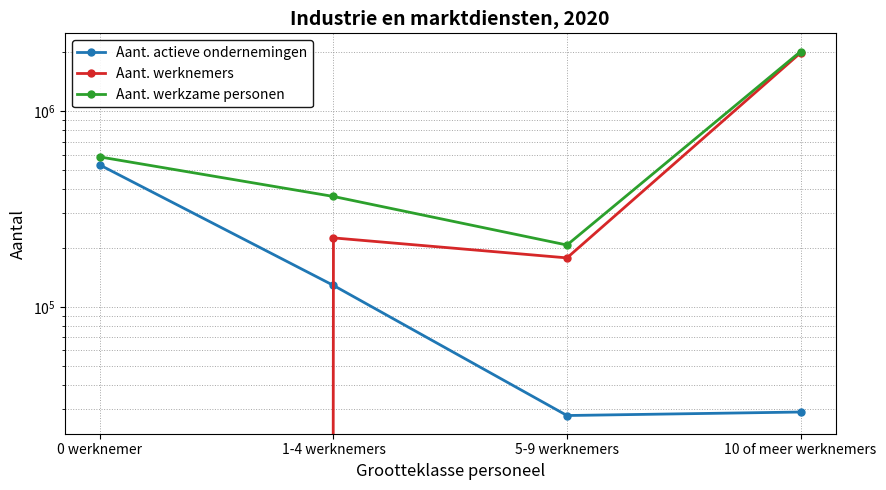

What is the label of the 4th point from the right?

0 werknemer